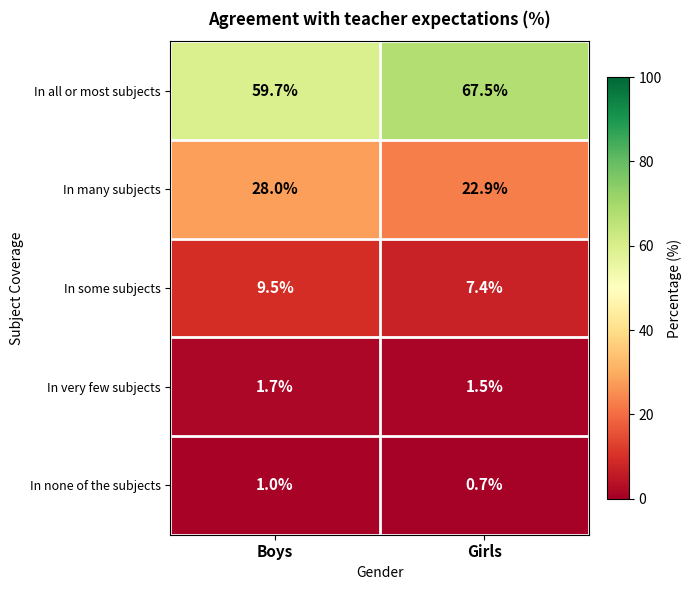

Reading left to right, what are all the values shown in this chart?

In all or most subjects: 59.7	67.5
In many subjects: 28.0	22.9
In some subjects: 9.5	7.4
In very few subjects: 1.7	1.5
In none of the subjects: 1.0	0.7